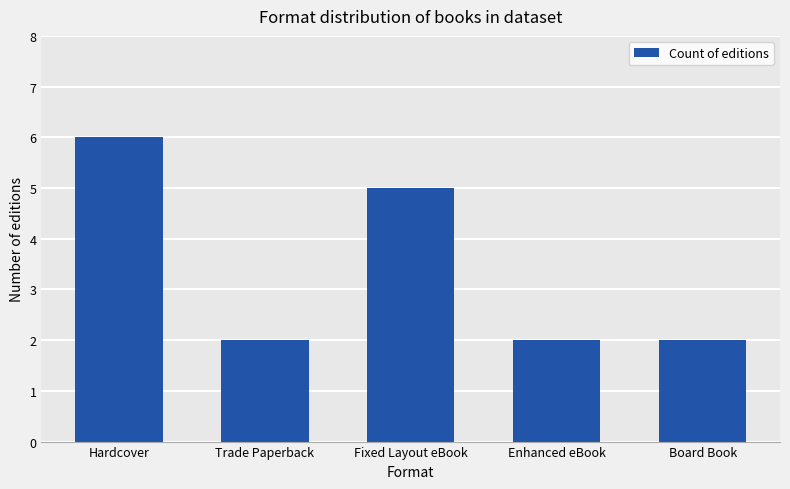

What position from the left is Hardcover?

1